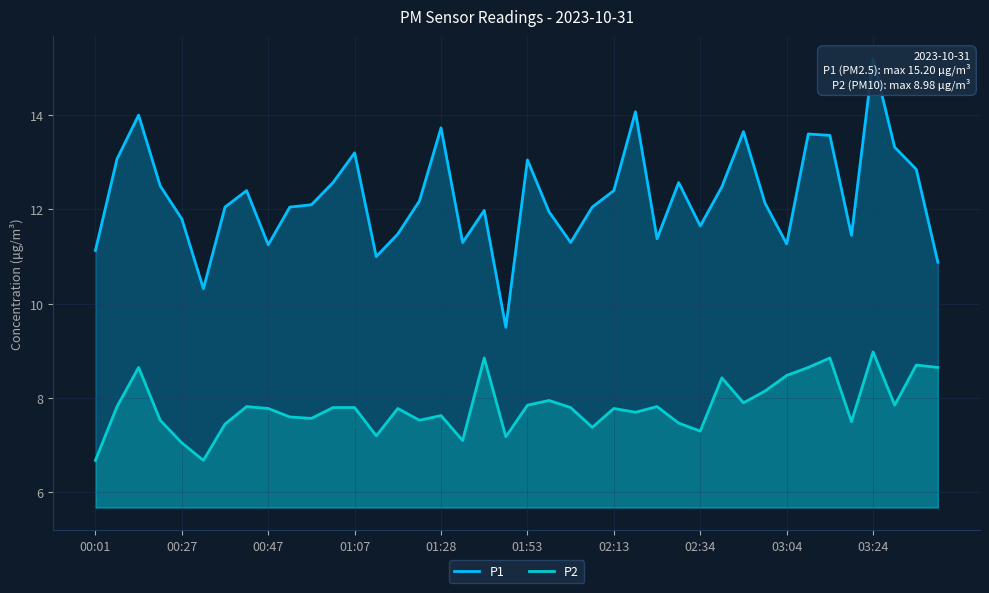

What is the maximum value for P2?

9.0